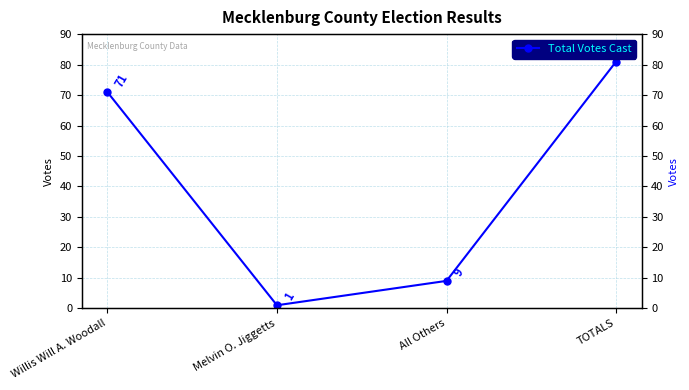

Read the value at Melvin O. Jiggetts.

1